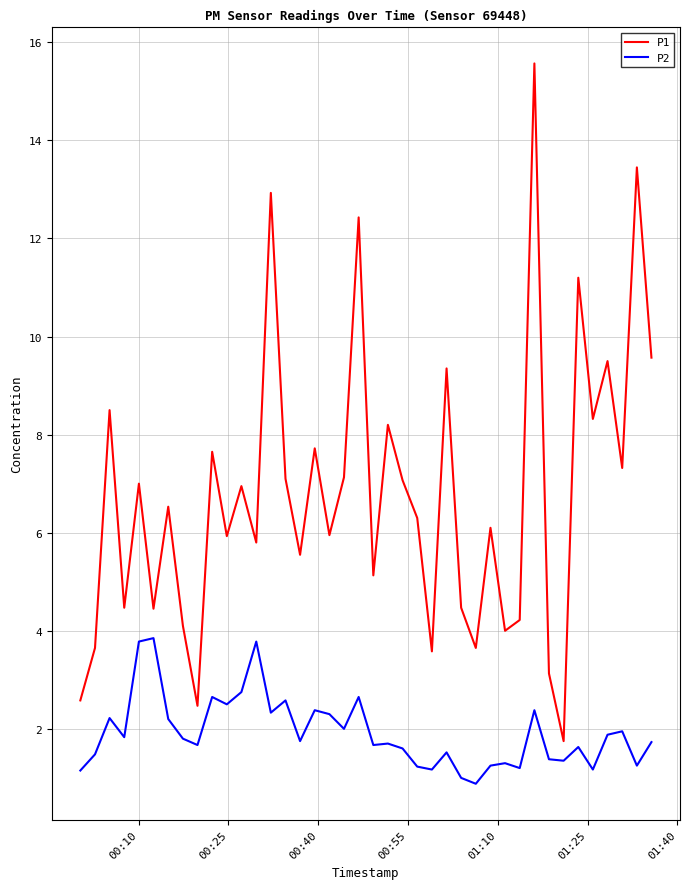

Which series has the largest total across all categories?

P1